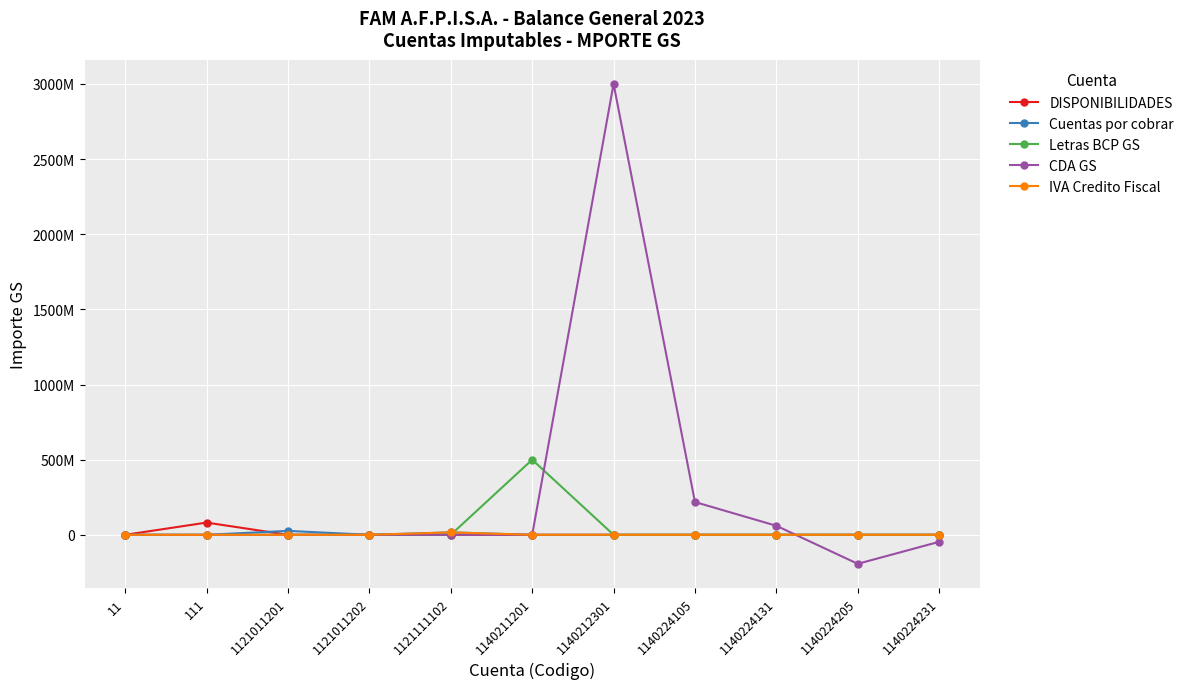

What are all the series names shown in the legend?

DISPONIBILIDADES, Cuentas por cobrar, Letras BCP GS, CDA GS, IVA Credito Fiscal